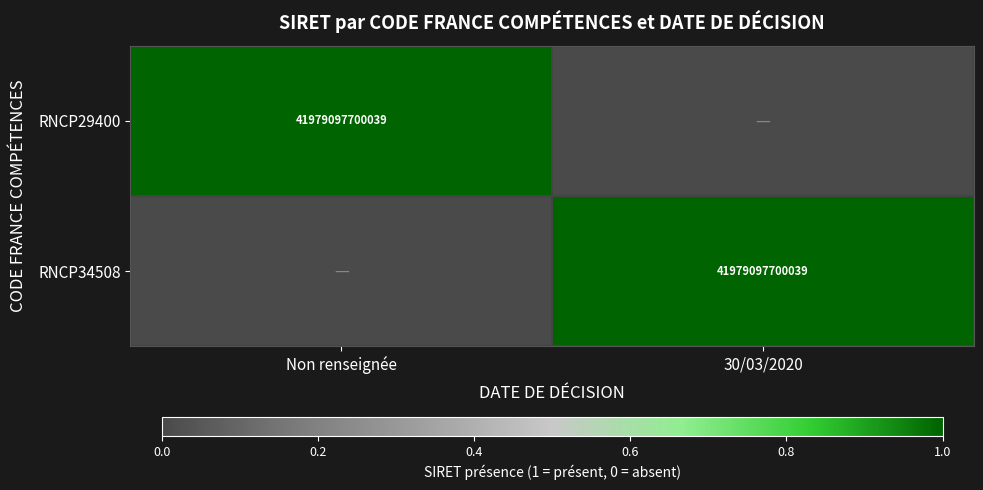

Is it true that RNCP34508 equals 41979097700039 at 30/03/2020?

True